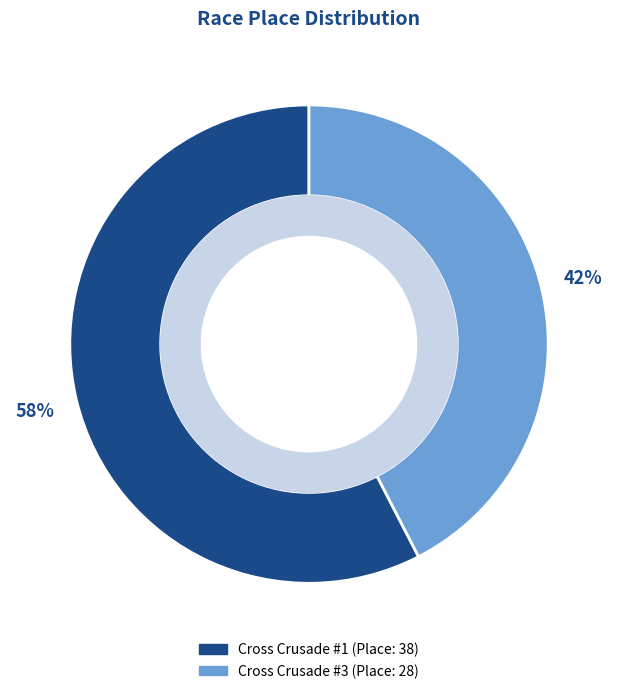

Which has a higher value, Cross Crusade #3 or Cross Crusade #1?

Cross Crusade #1